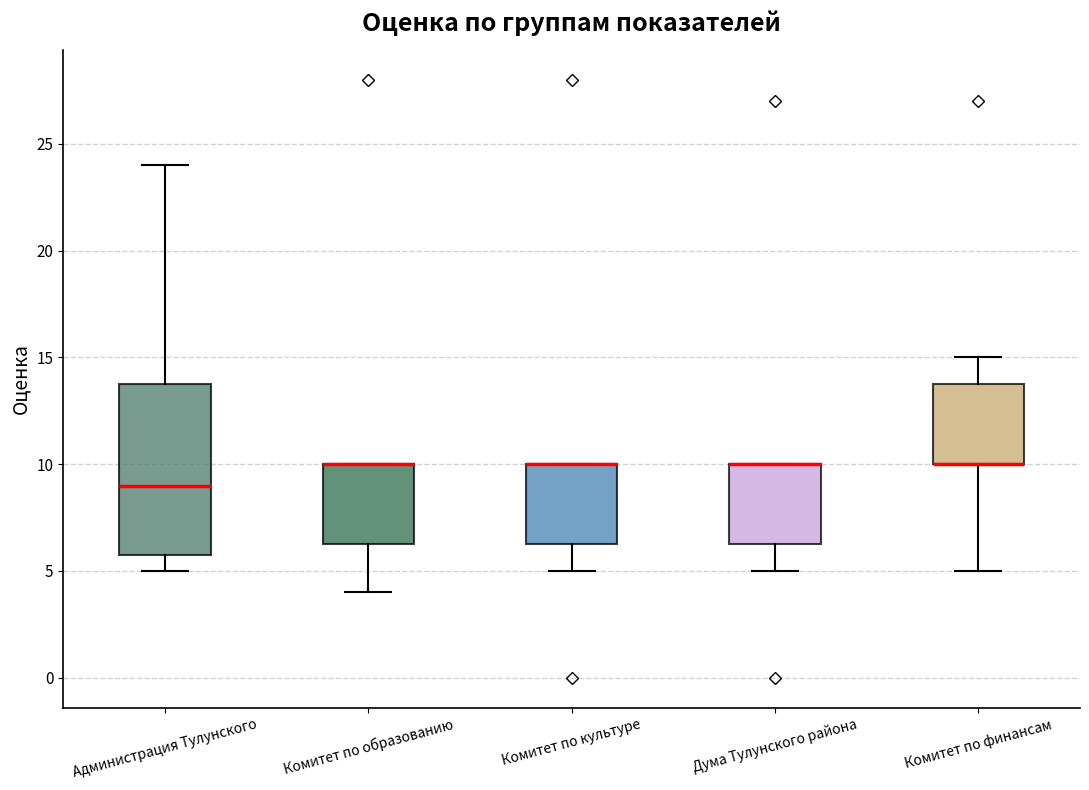

Where is the upper edge of the box for Администрация Тулунского on the y-axis? The values are not printed on the chart, so give them approximately, as read against the axis.

14.0